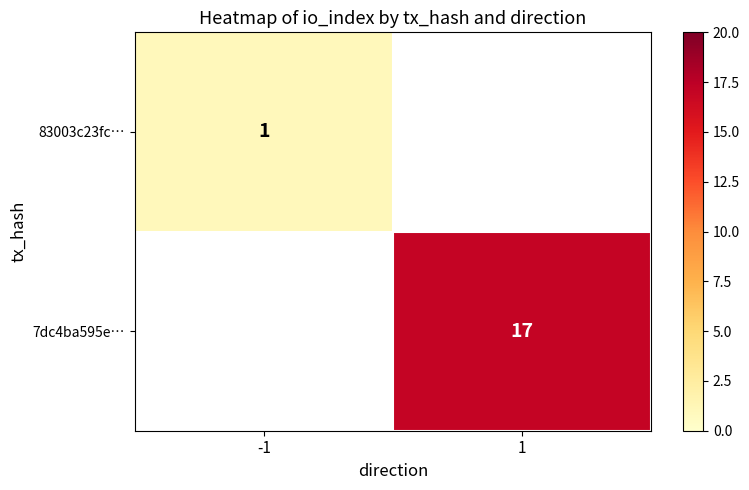

Is the value of 83003c23fc… at -1 greater than the value of 7dc4ba595e… at 1?

No